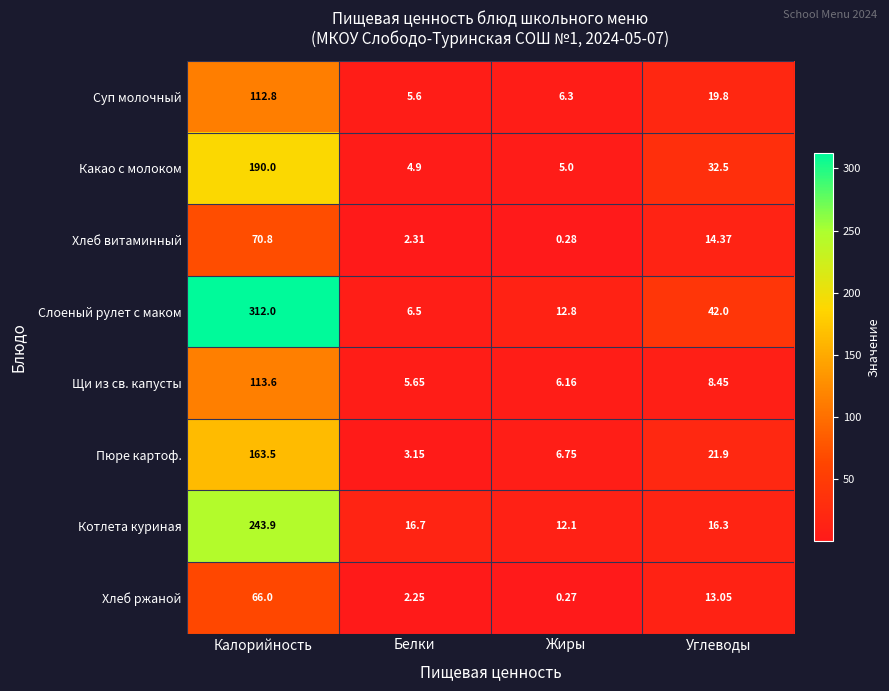

At which category is the sum across all series the highest?

Калорийность